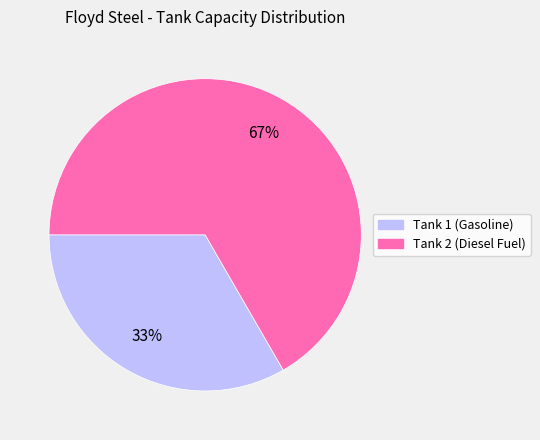

Combined, do Tank 1 (Gasoline) and Tank 2 (Diesel Fuel) account for over 50%?

Yes